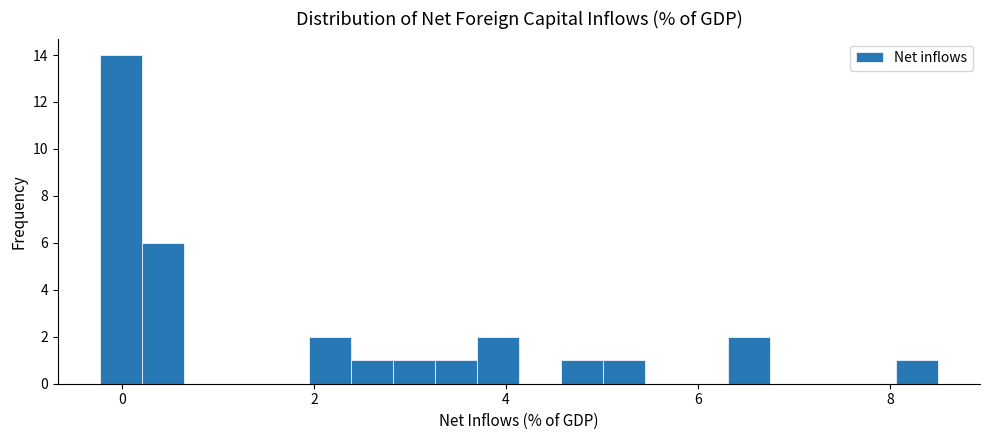

Around what value on the x-axis is the tallest bar? Give the approximate position of its centre, as read against the axis.

0.0